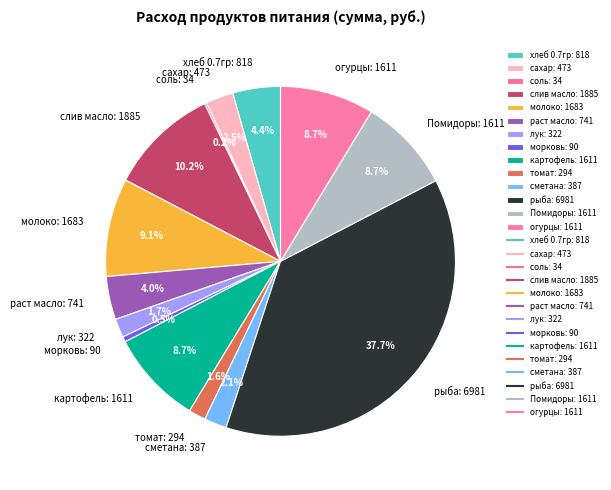

To the nearest percent, what is the difference between the картофель and томат slice percentages?

7%